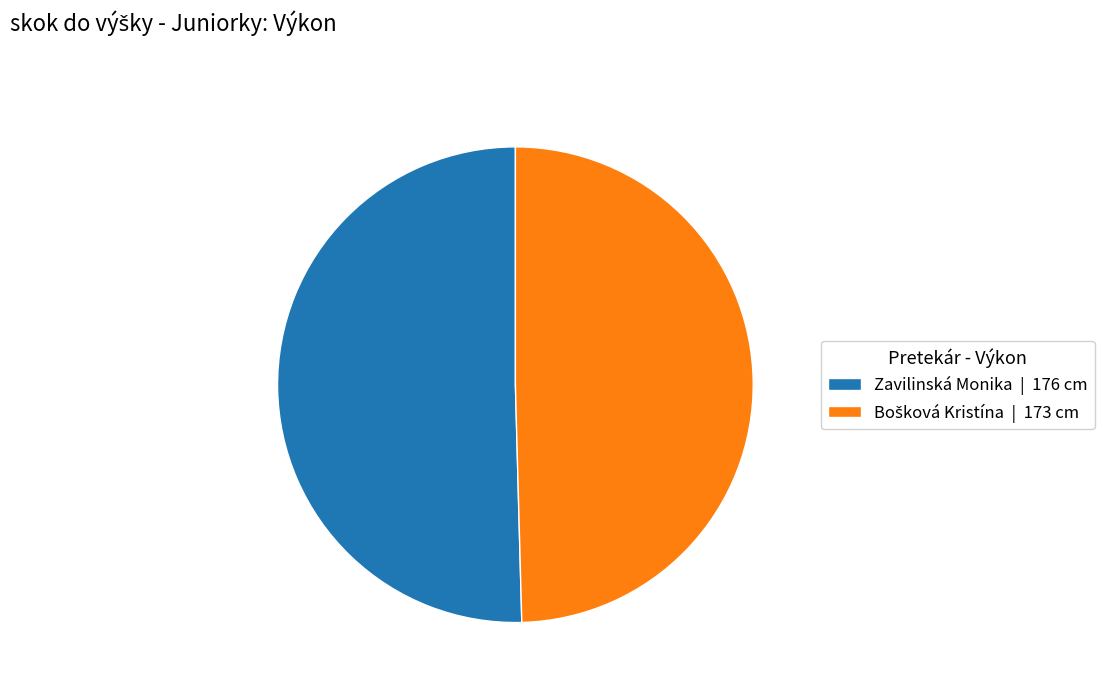

The Zavilinská Monika | 176 cm slice represents 62% of the pie. True or false?

False